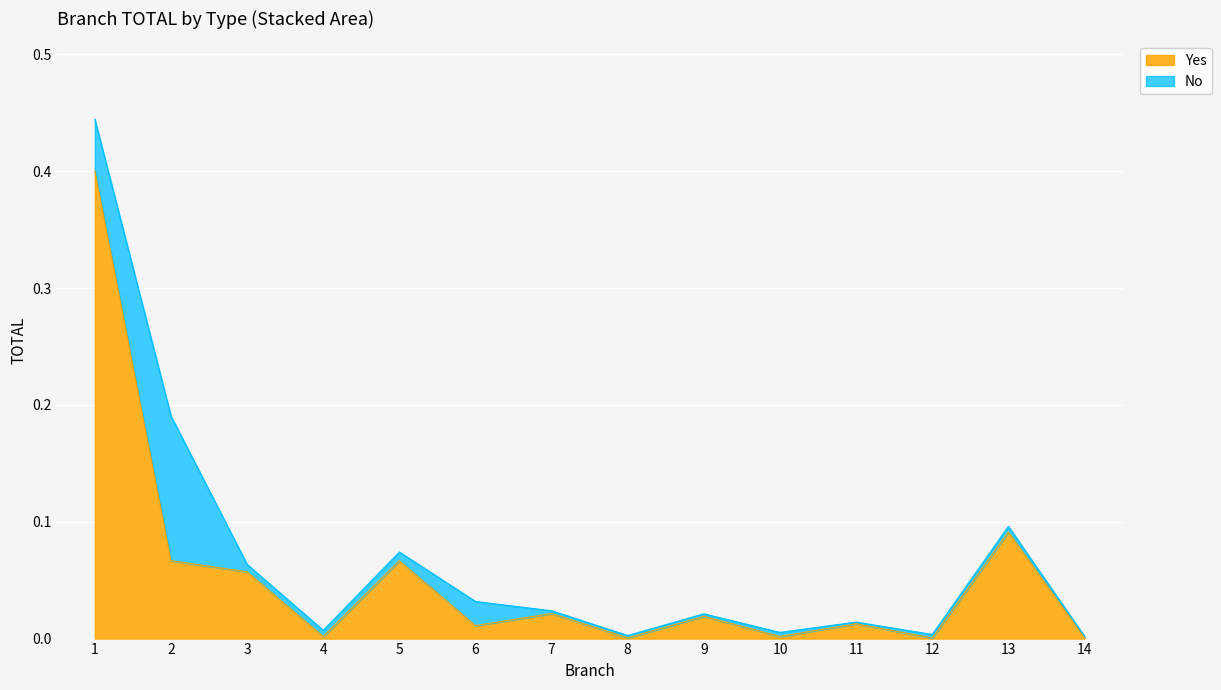

The chart shows a value of 0.1 at 3. True or false?

True